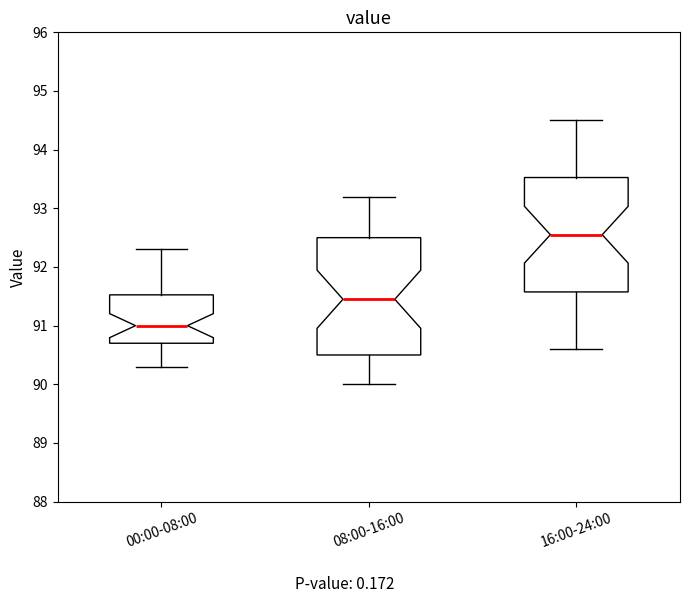

Which box has the highest median line?

16:00-24:00